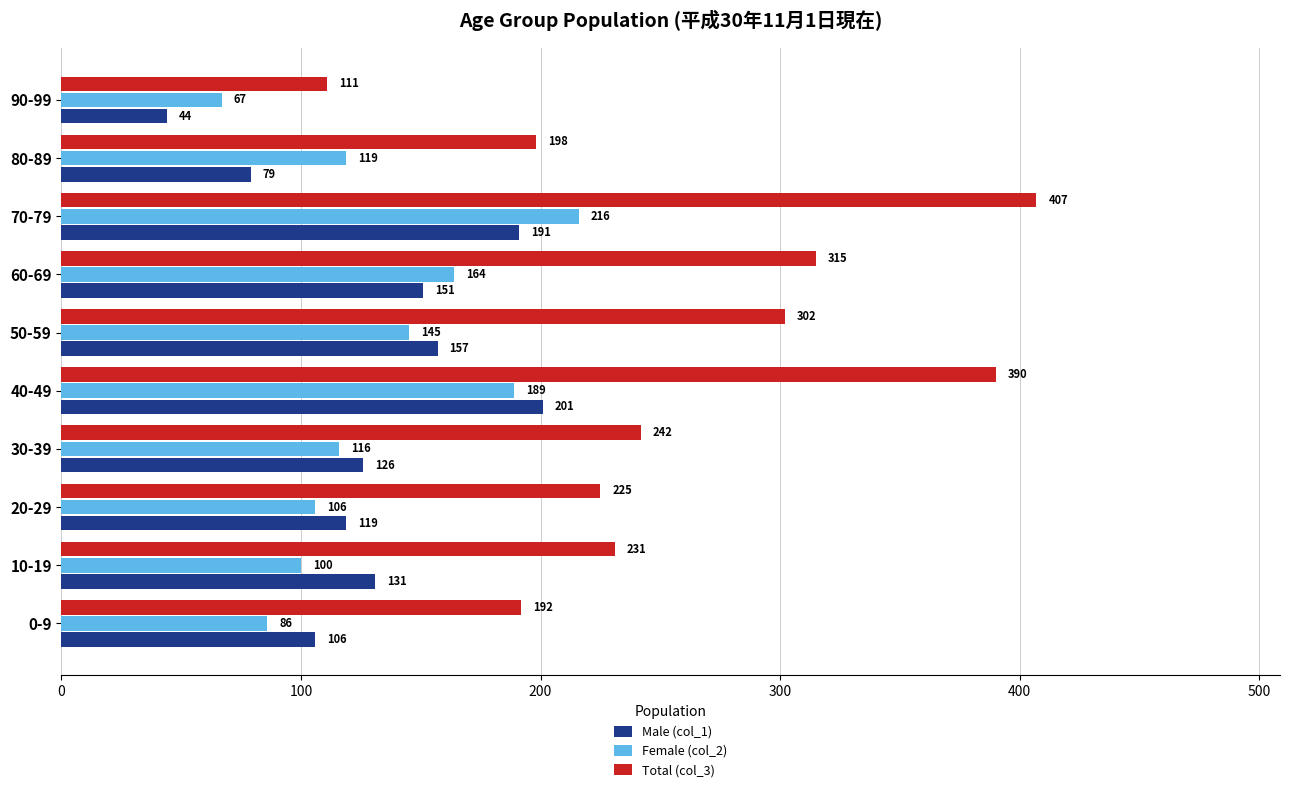

The Female (col_2) series shows 56 at 0-9. True or false?

False